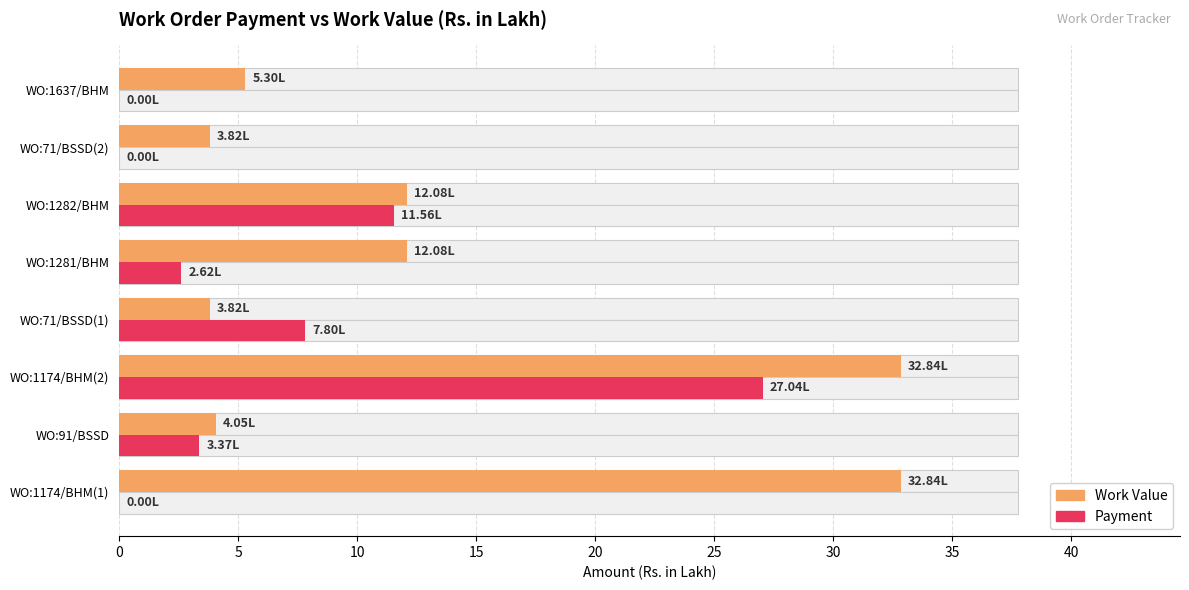

Is it true that Payment equals 3.4 at WO:91/BSSD?

True